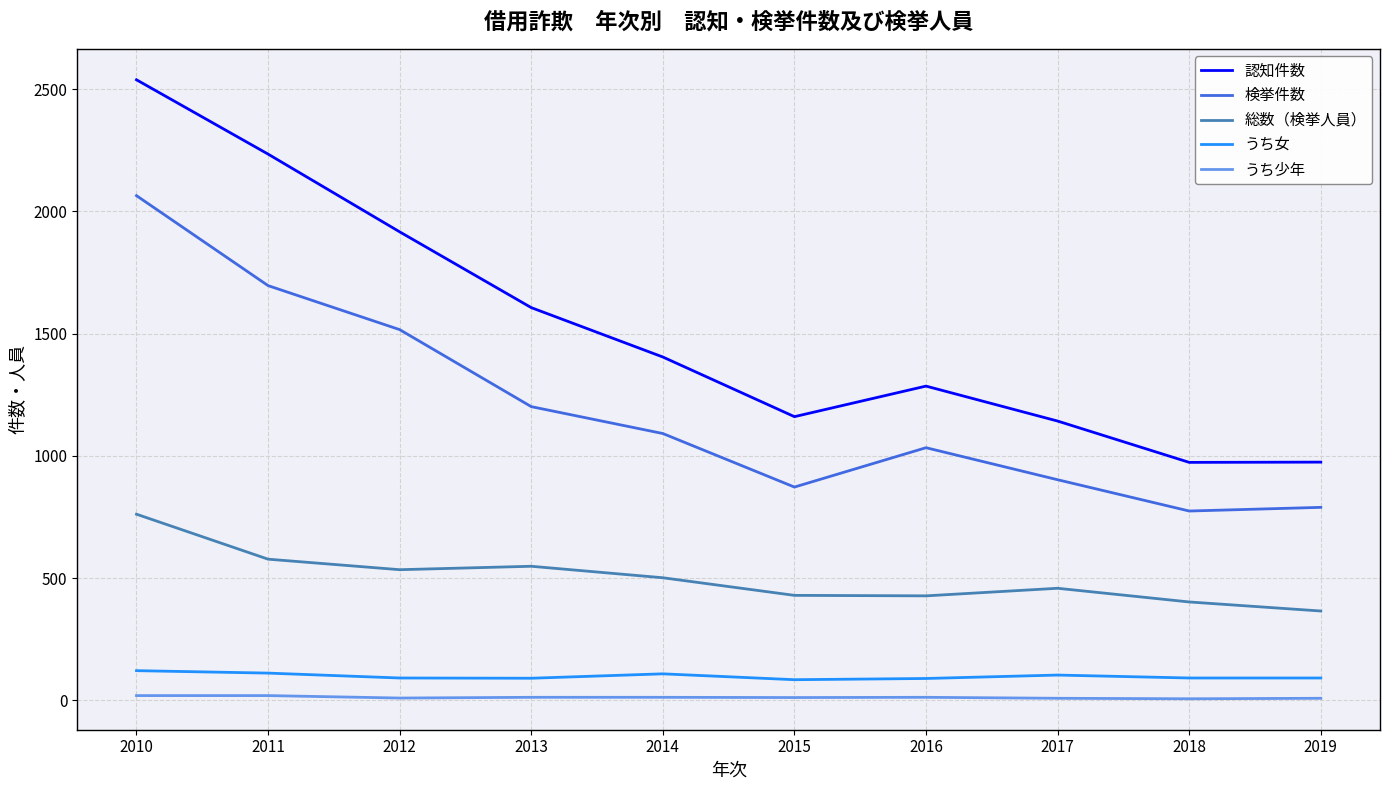

What is the sum of the 総数（検挙人員） values at 2016 and 2017?

885